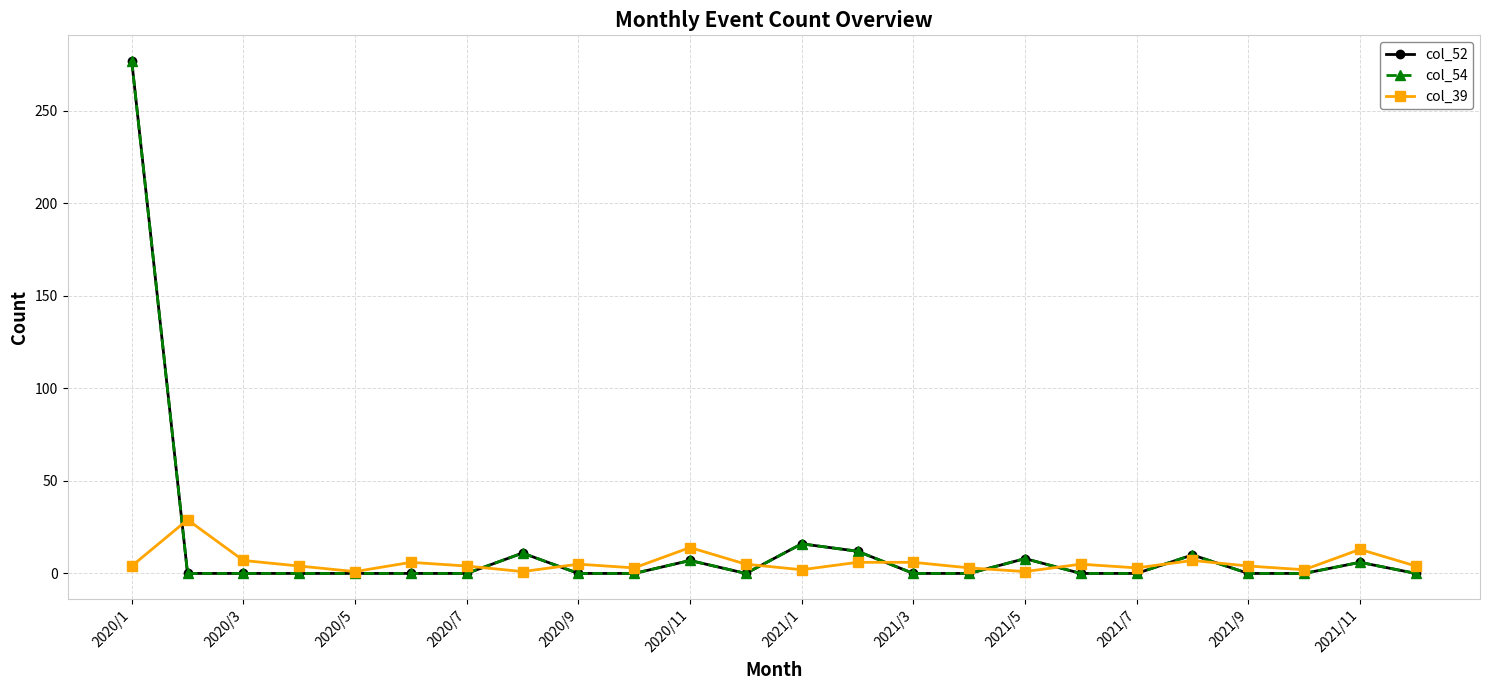

Rank the series by their maximum value, from highest to lowest.

col_52, col_54, col_39